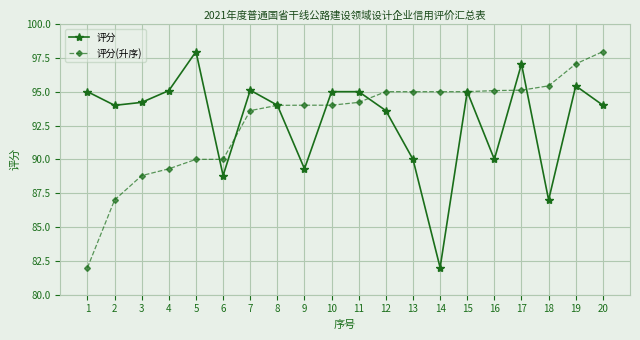

At which category does 评分 reach its first local peak?

5